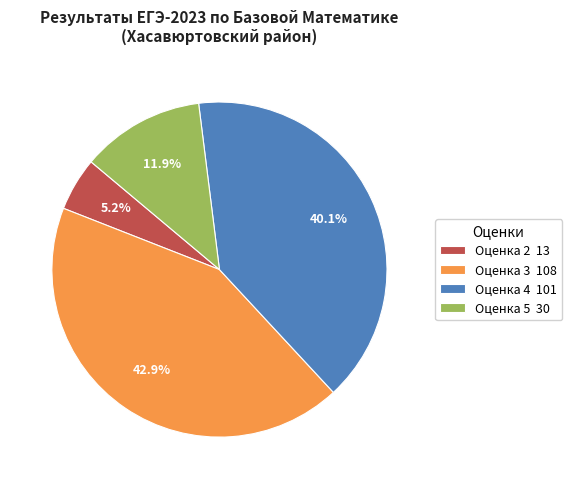

Is Оценка 2 13 the majority of the pie?

No